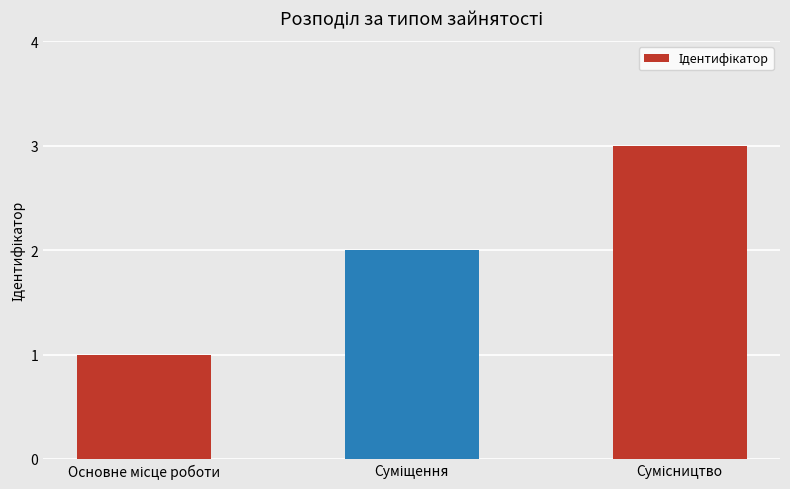

What is the greatest value displayed?

3